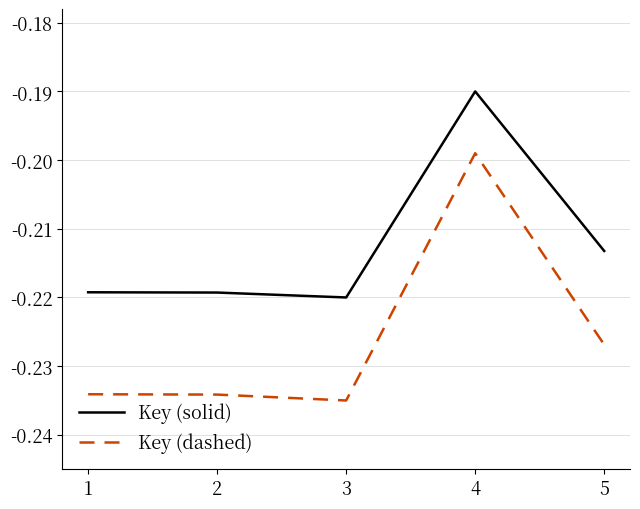

What is the sum of the Key (dashed) values at 3 and 2?

-0.5